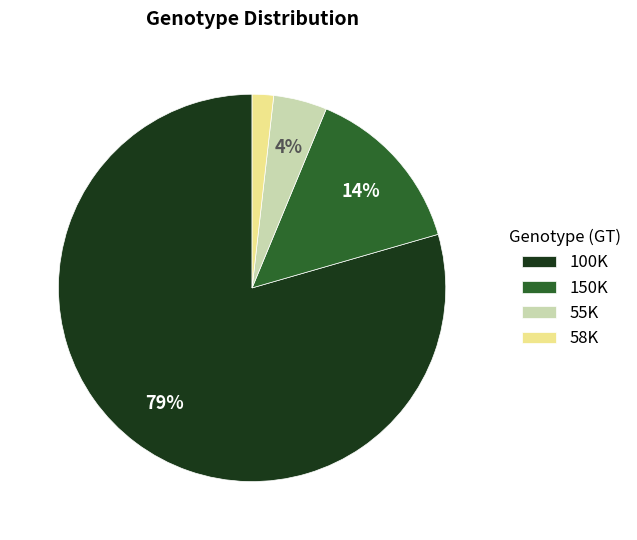

Is it true that 55K is 4% of the pie?

True